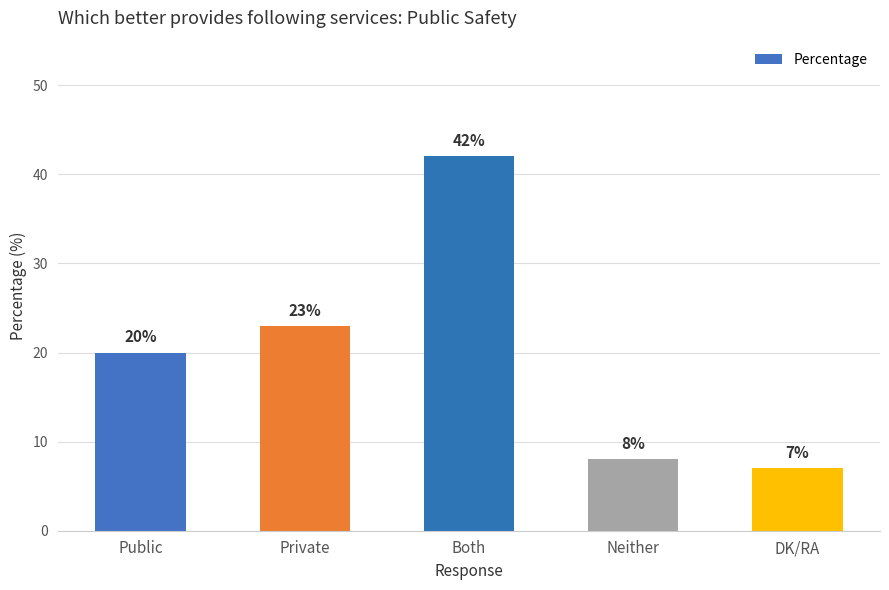

Are the bars grouped side by side (vs. stacked)?

No